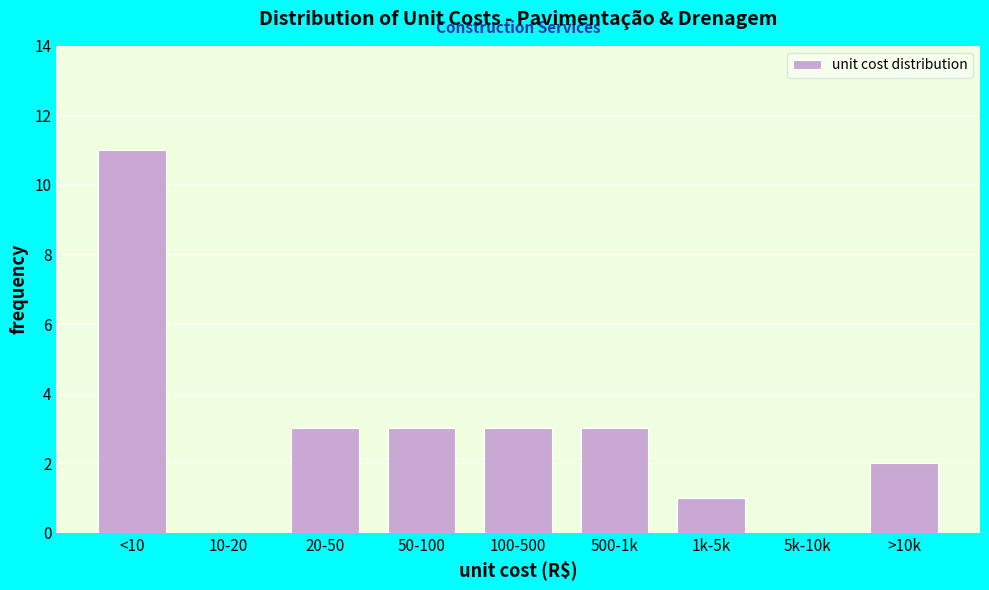

Reading left to right, what are all the values shown in this chart?

<10=11	10-20=0	20-50=3	50-100=3	100-500=3	500-1k=3	1k-5k=1	5k-10k=0	>10k=2